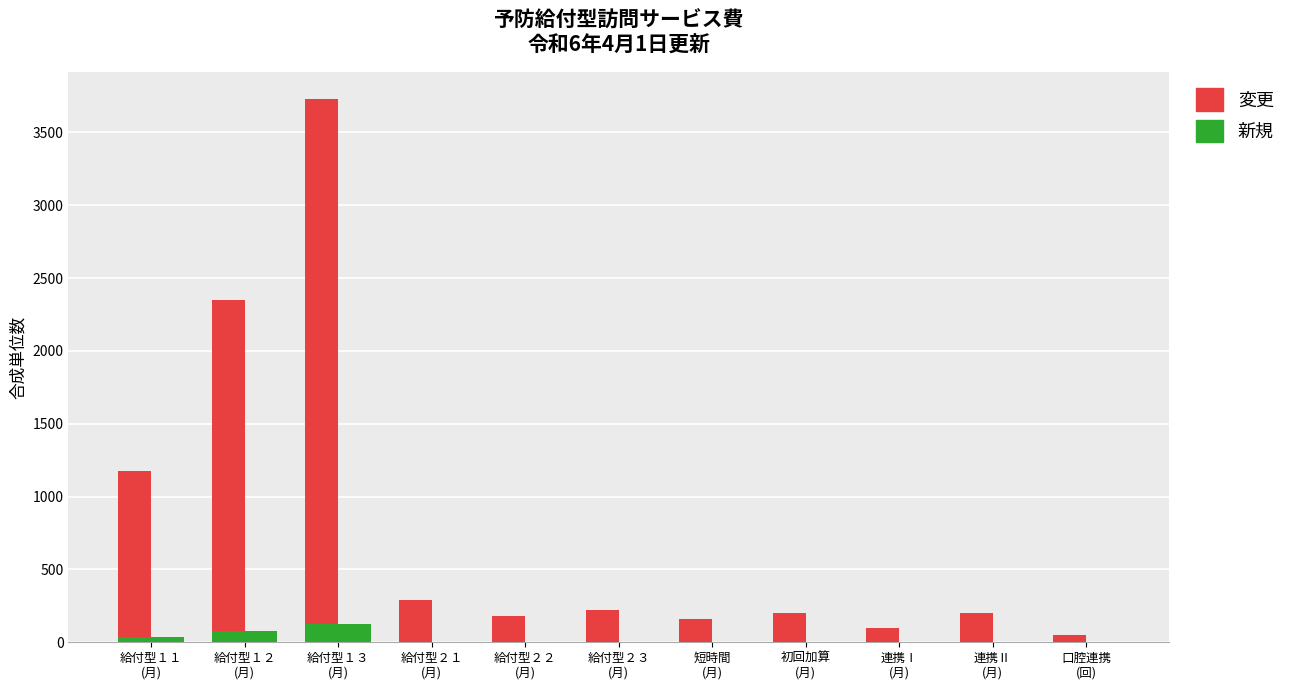

At which category is the sum across all series the highest?

給付型１３
(月)